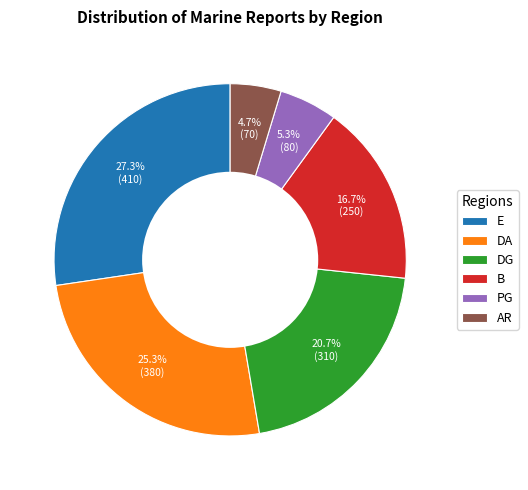

What percentage is NOT represented by DA?

74.7%